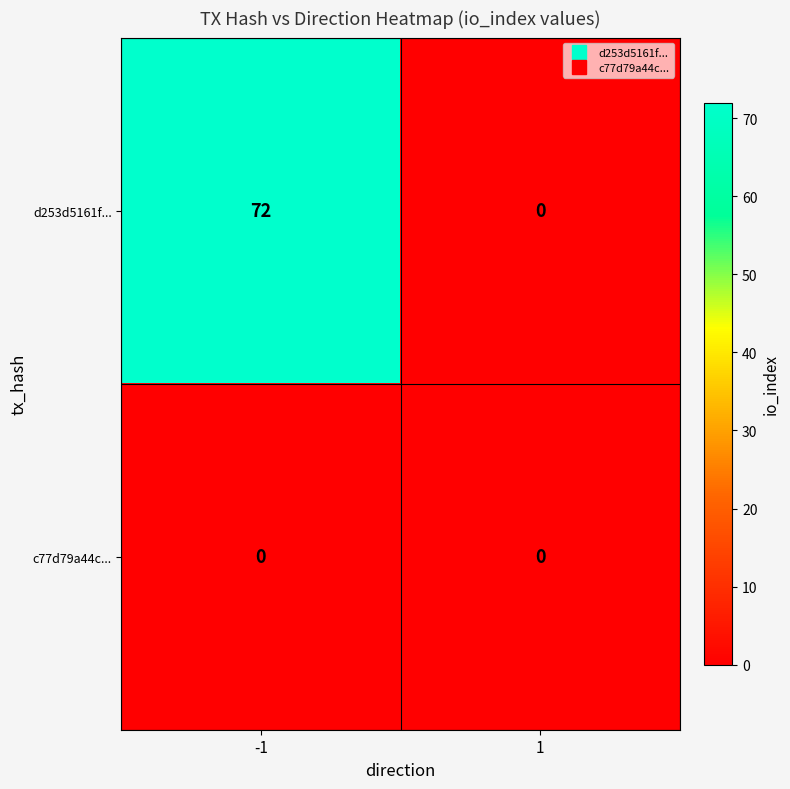

Is the value of c77d79a44c... at -1 greater than the value of d253d5161f... at -1?

No